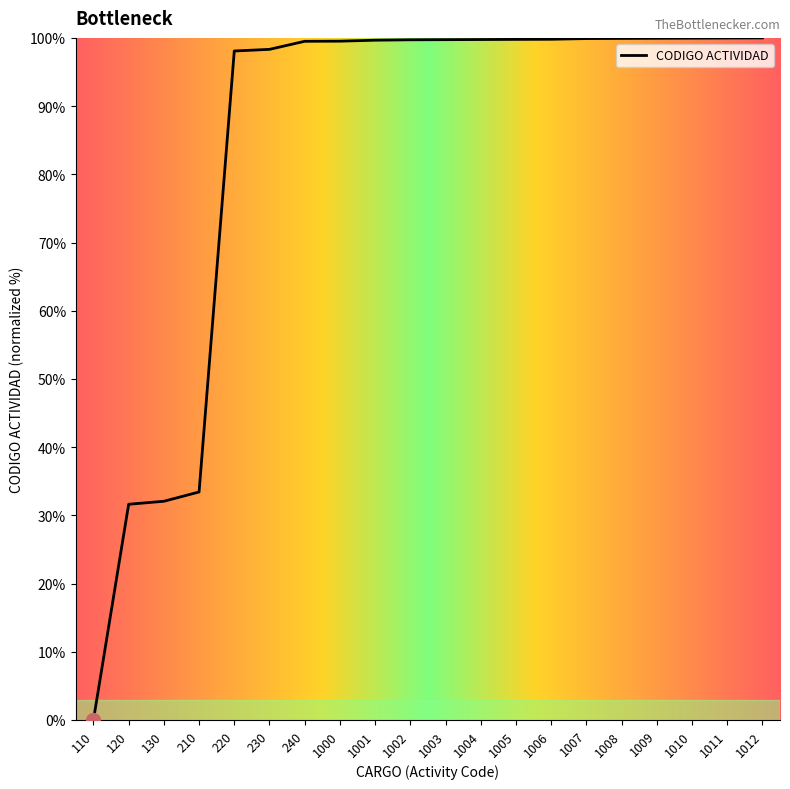

What is the maximum value shown in the chart?

100.0